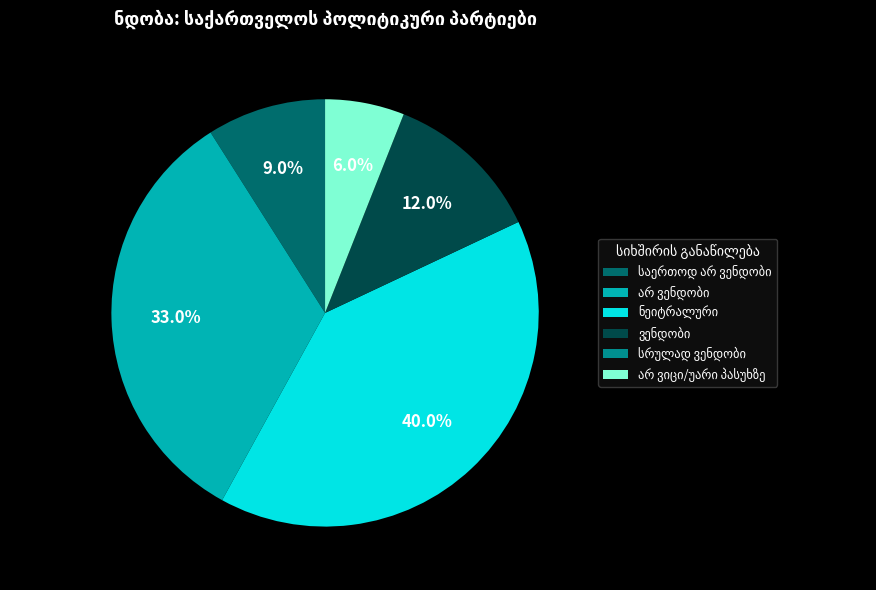

Is there any slice that represents more than half of the pie?

No